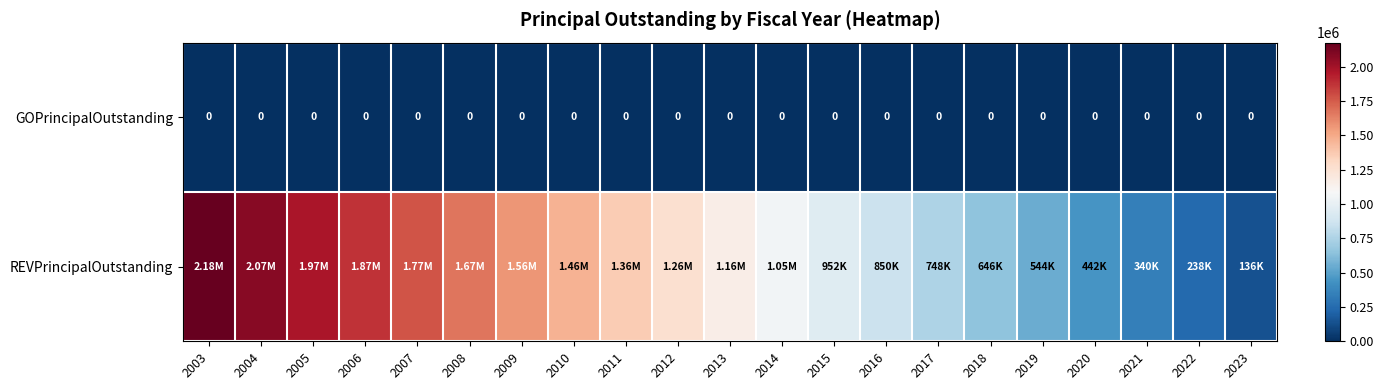

What is the sum of the REVPrincipalOutstanding values at 2013 and 2022?

1394000